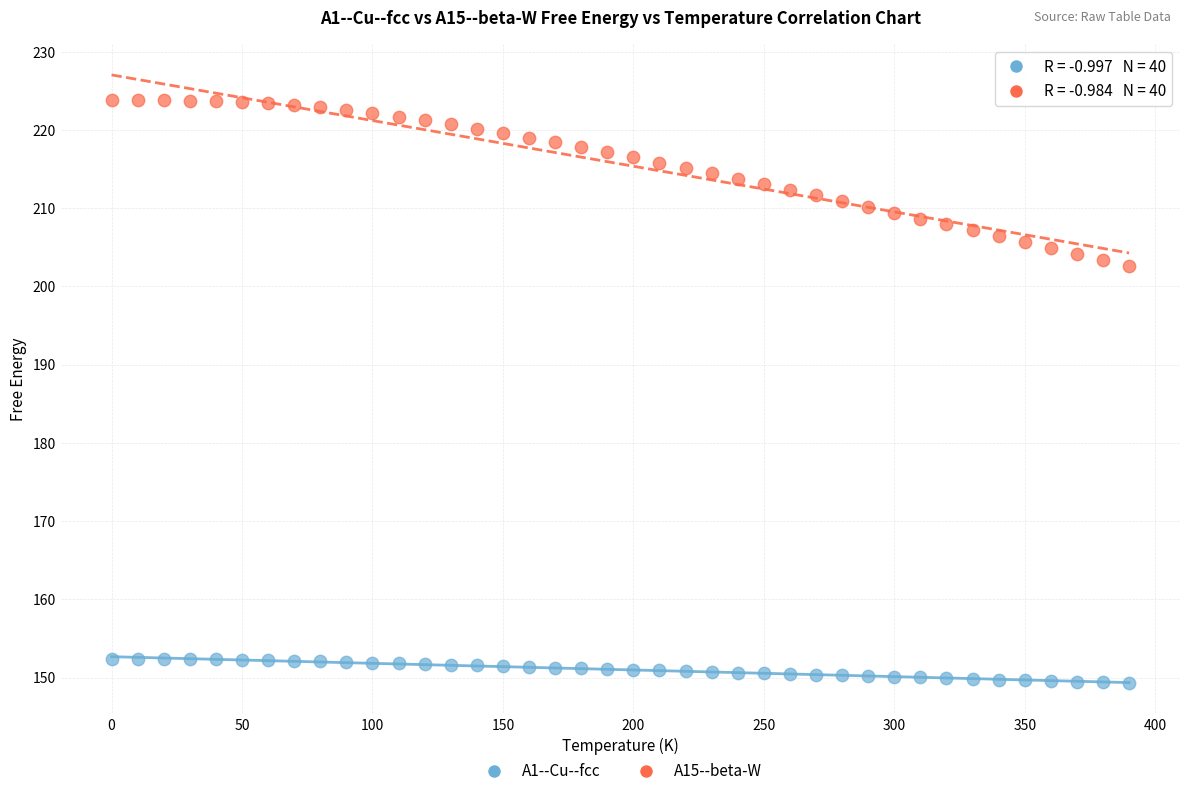

Across all data points, what is the range of X values (max minus min)?

390.0